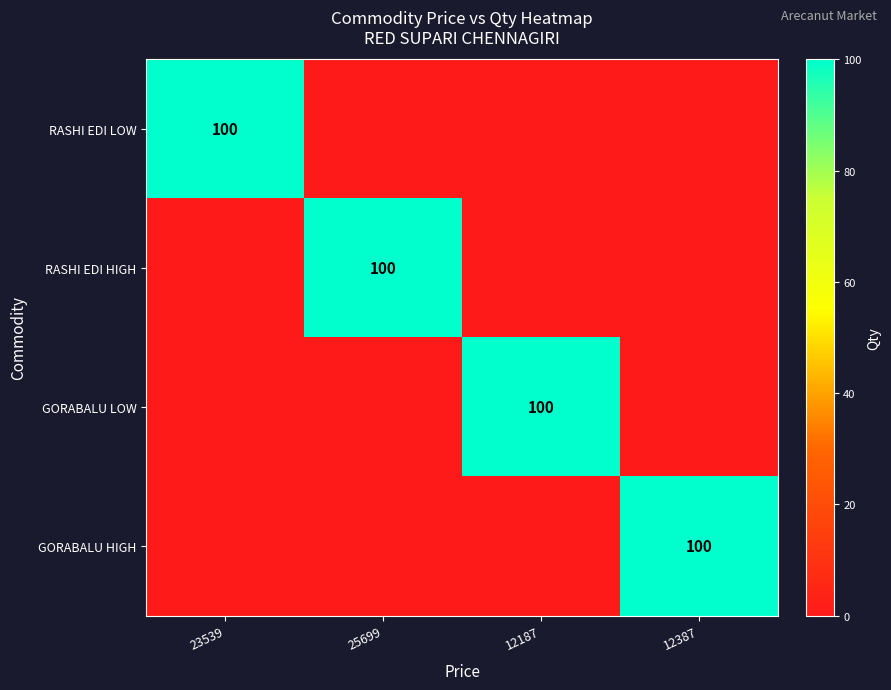

The value of RASHI EDI LOW at 23539 is 100. True or false?

True